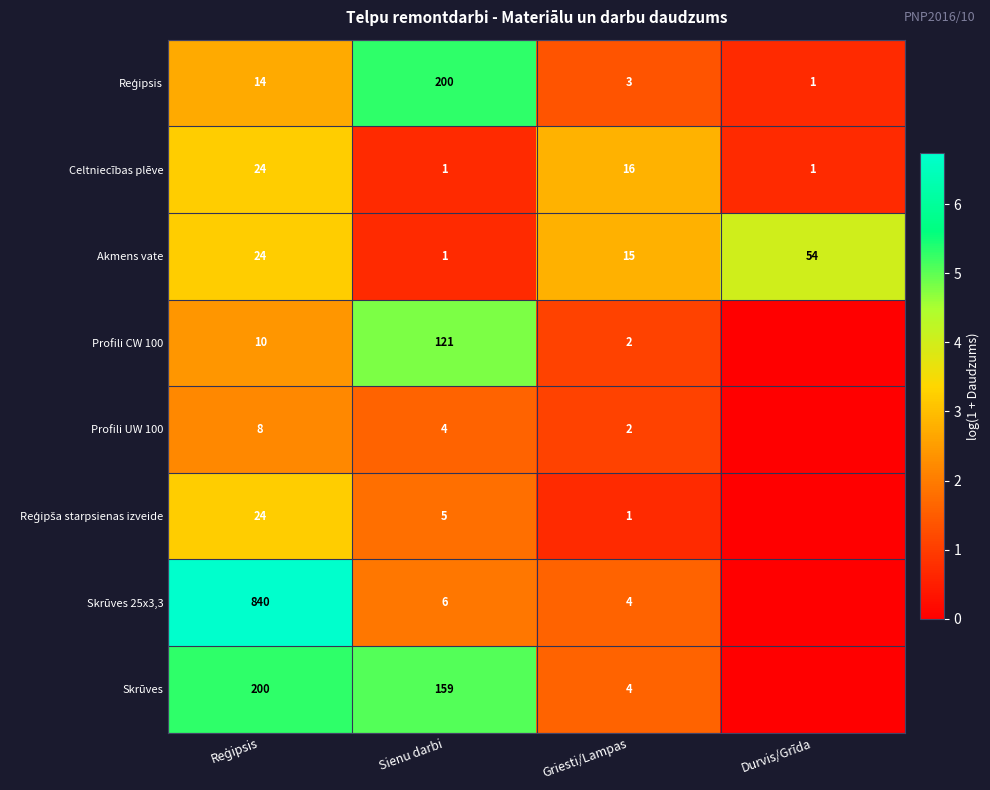

At which label is Celtniecības plēve closest to 12?

Griesti/Lampas